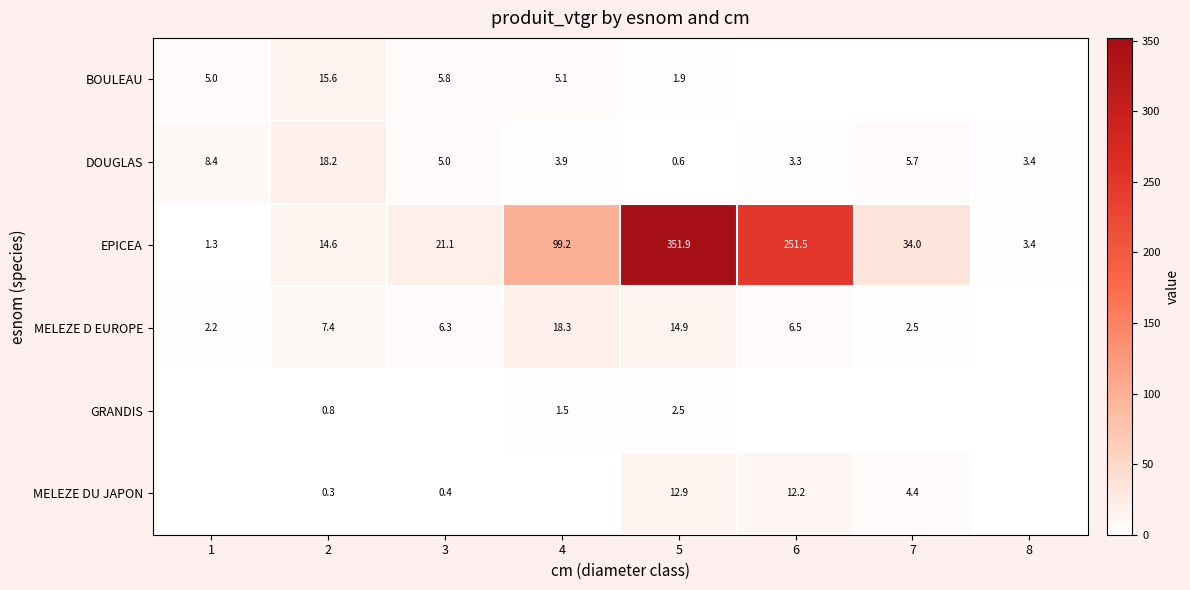

At which category is the sum across all series the highest?

5